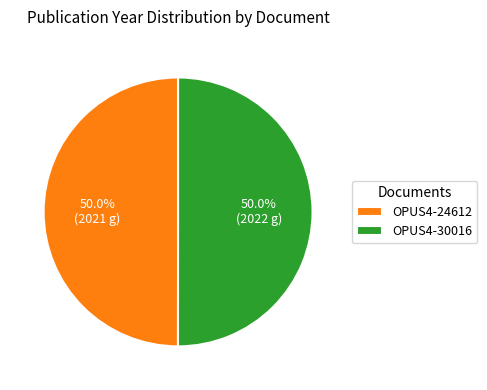

Approximately how many times larger is the value at OPUS4-30016 compared to OPUS4-24612?

1.0